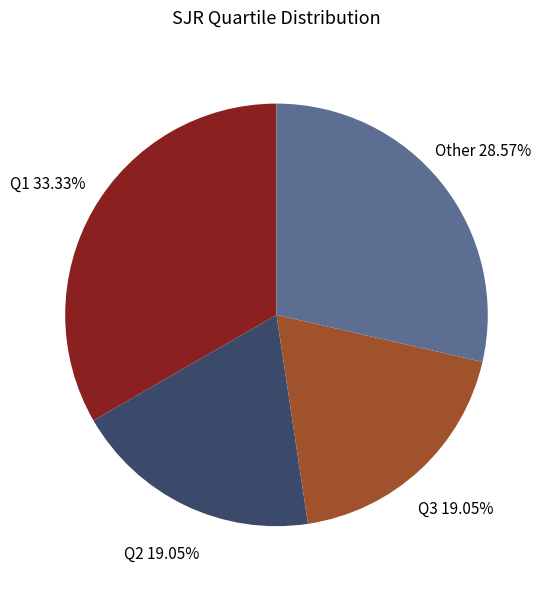

To the nearest percent, what percentage of the pie is Q2?

19%